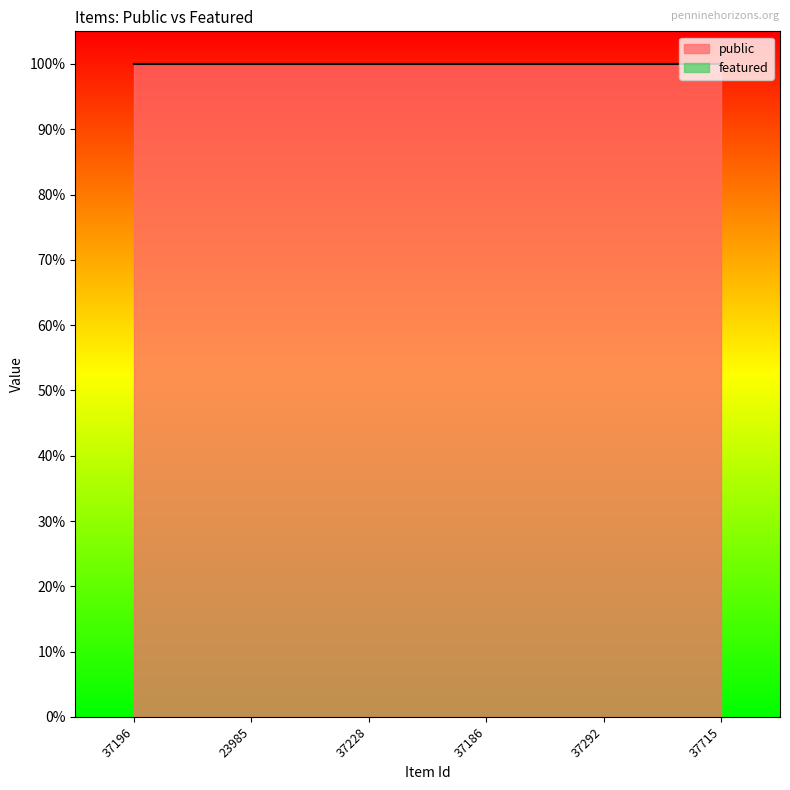

What is the total value across all series at 37715?

1